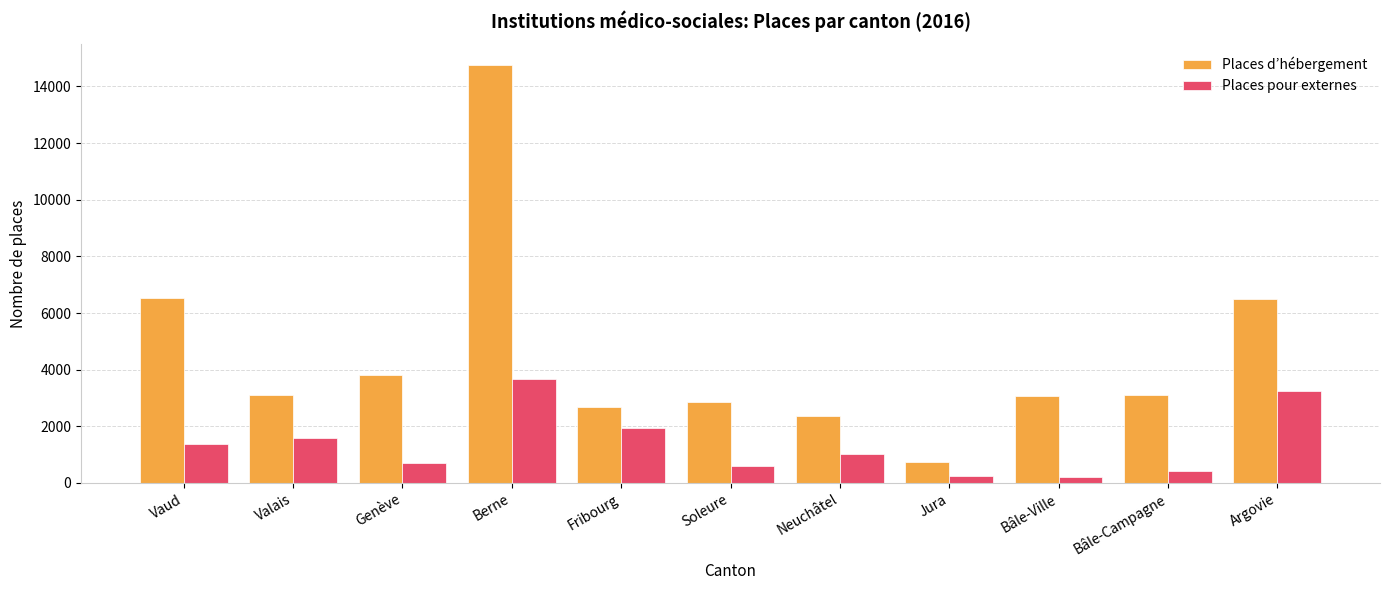

What is the sum of all Places d’hébergement values?

49522